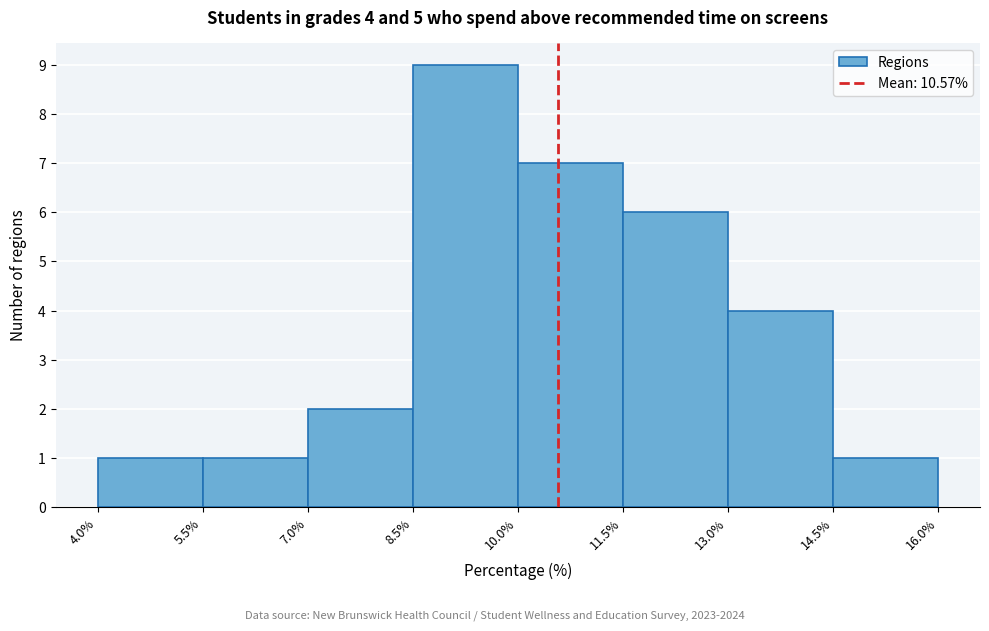

Over which range of the x-axis is the bar tallest?

8.5% to 10.0%